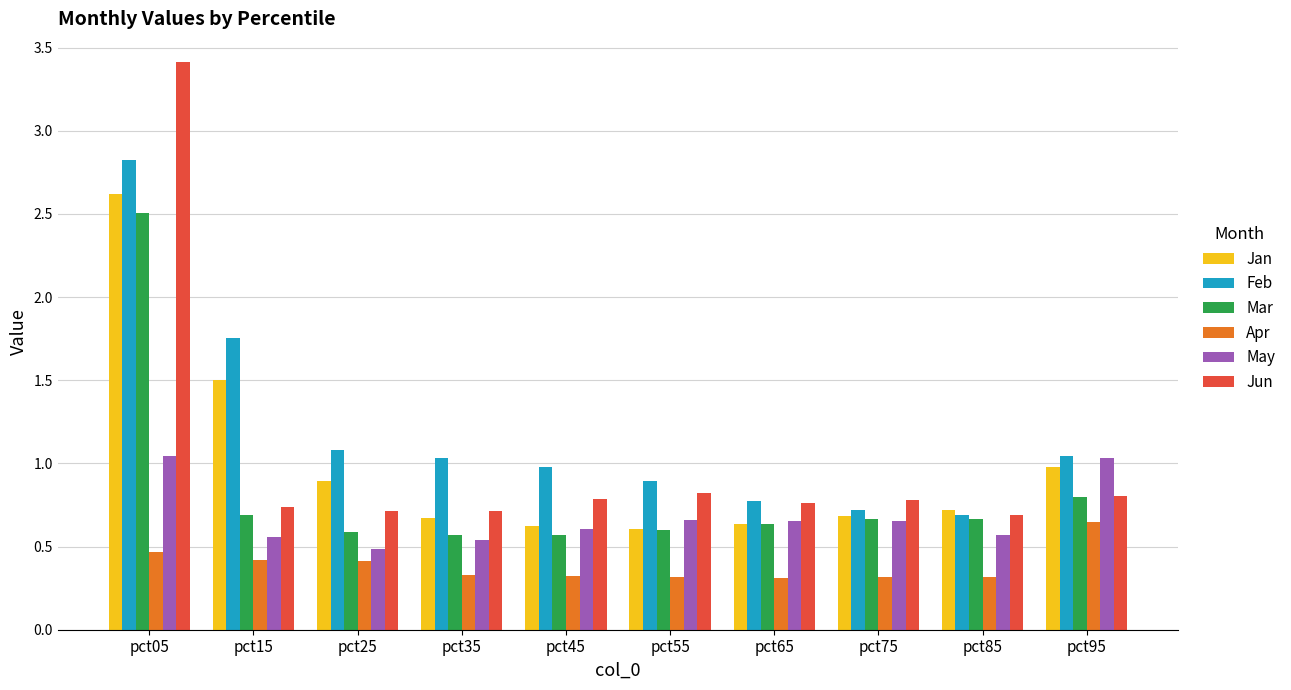

What is the difference between the highest and lowest values at pct95?

0.4